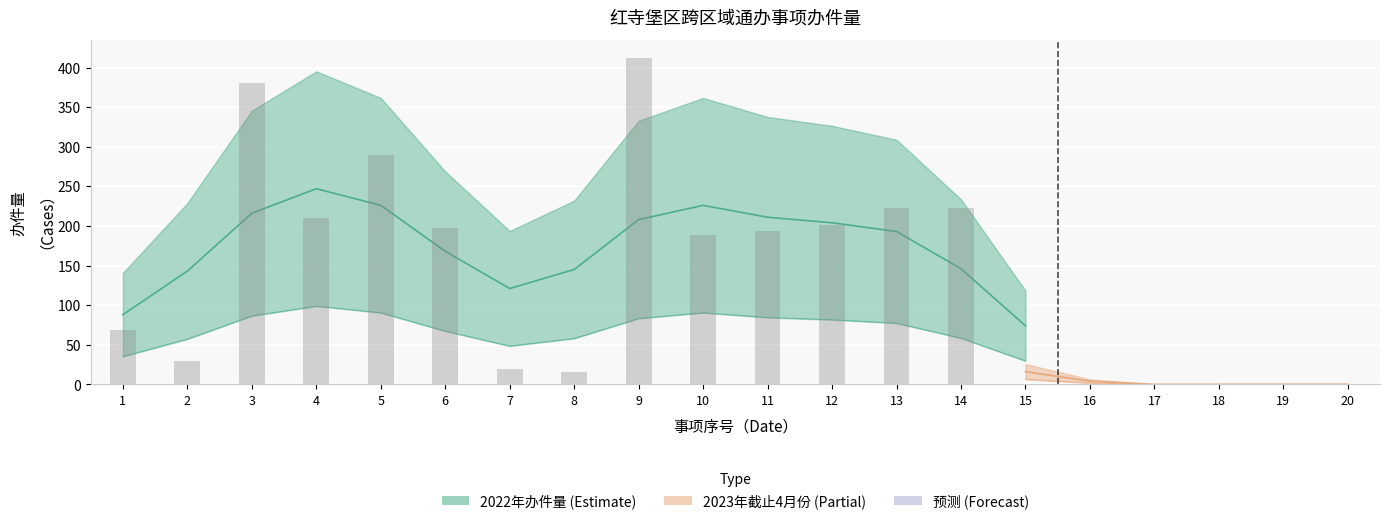

How many values exceed 189?

9